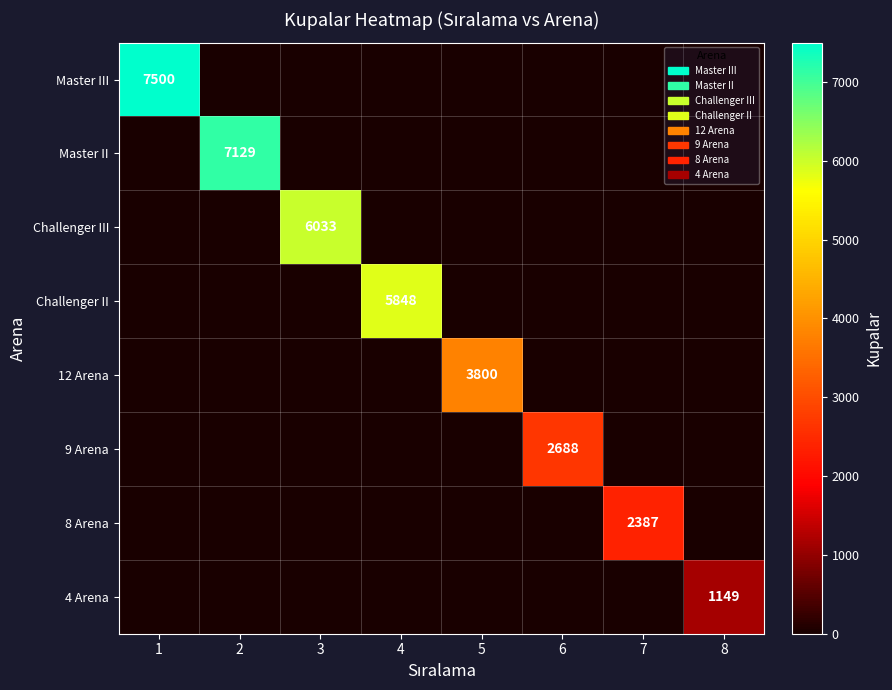

List the labels in order of Challenger III value, largest first.

3, 1, 2, 4, 5, 6, 7, 8